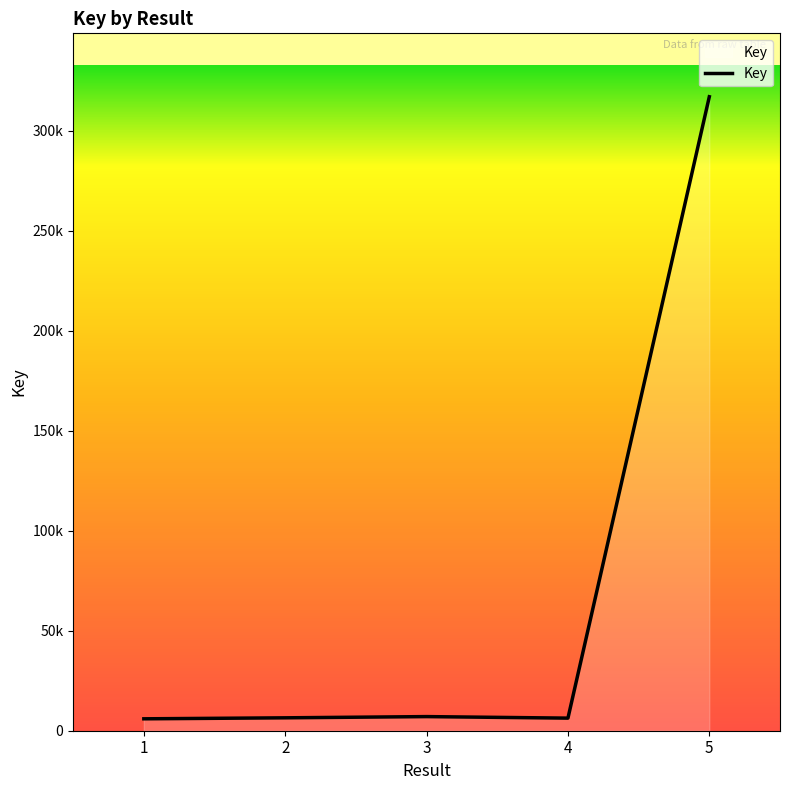

What is the average value?

68532